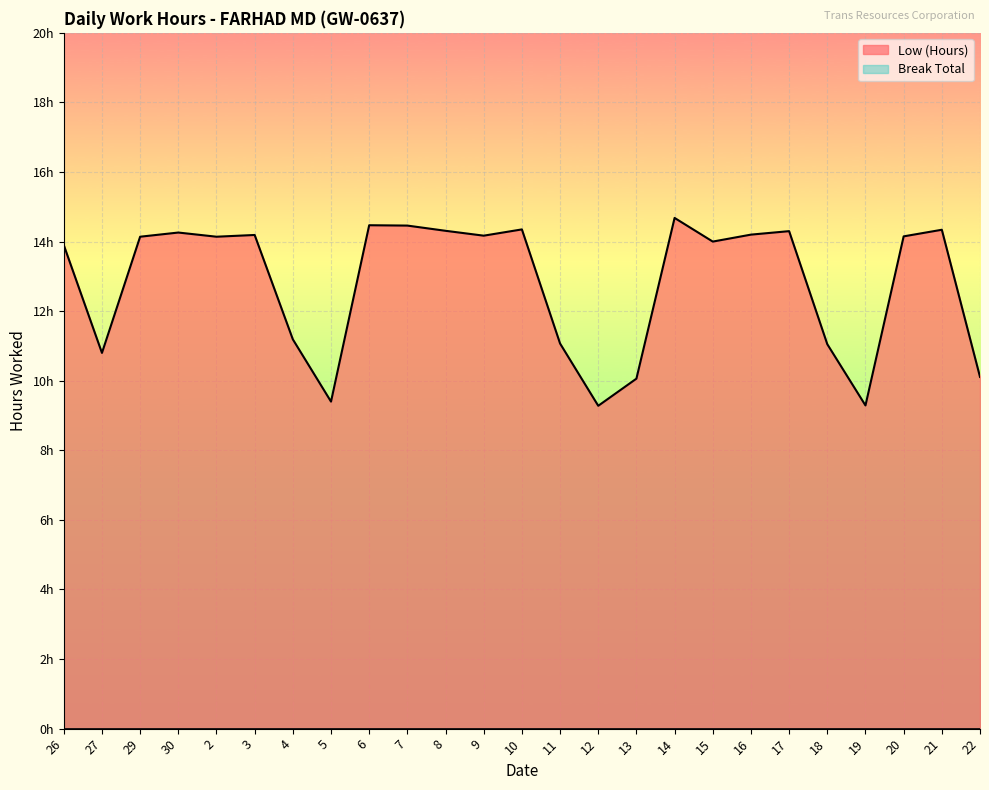

Reading left to right, extract all data points from this chart.

13.9	10.8	14.1	14.3	14.1	14.2	11.2	9.4	14.5	14.5	14.3	14.2	14.3	11.1	9.3	10.1	14.7	14.0	14.2	14.3	11.1	9.3	14.2	14.3	10.1